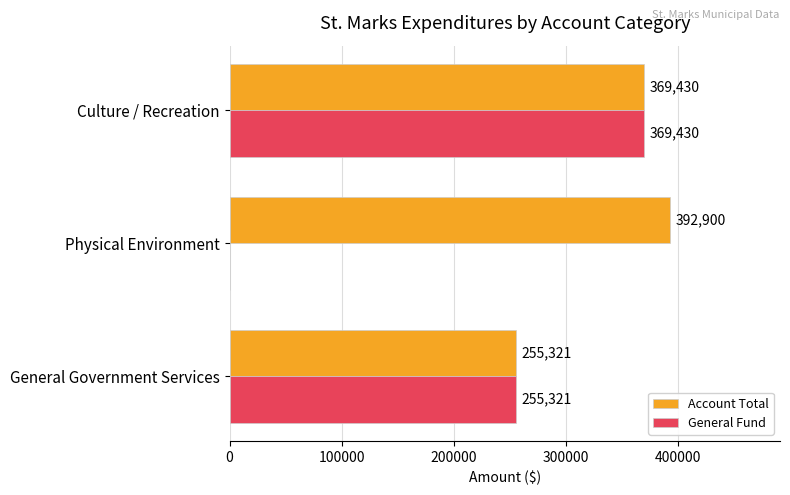

How many Account Total values are between 255321 and 392900?

3